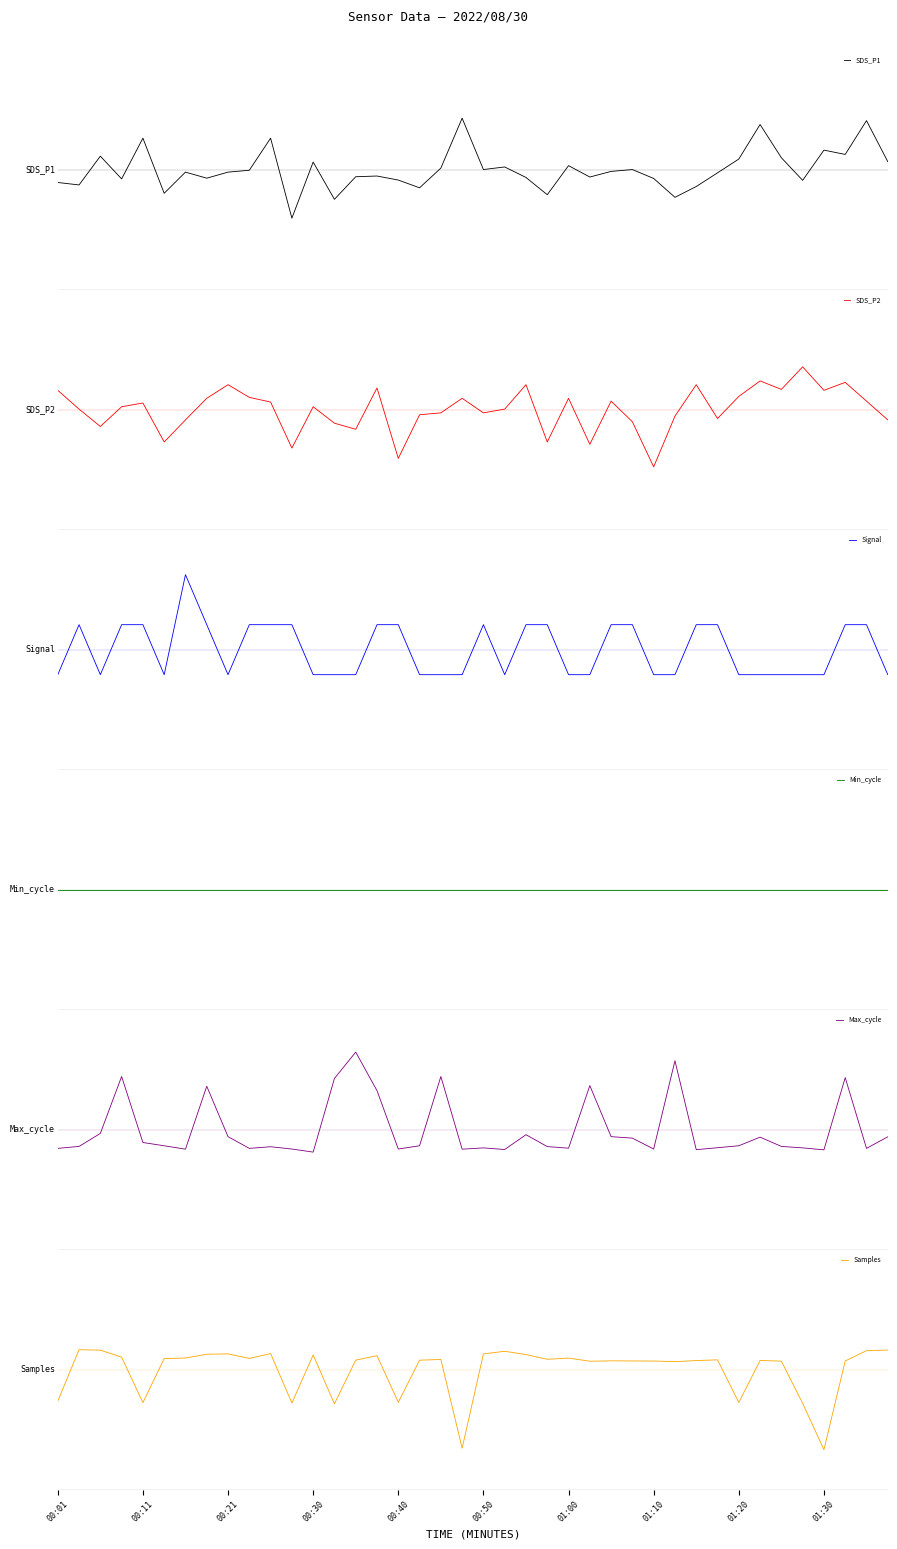

At how many categories does at least one series exceed 0?

40